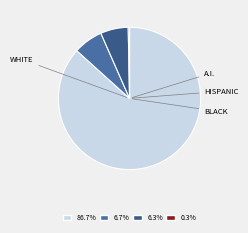

Count the number of slices in the pie.

4